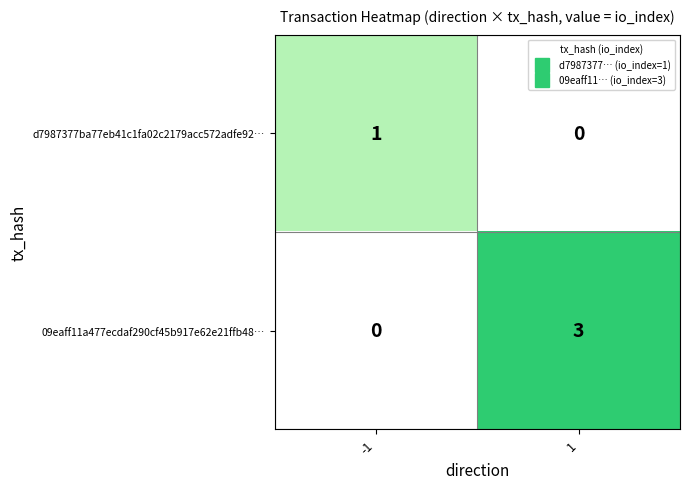

How many distinct data groups are displayed?

2